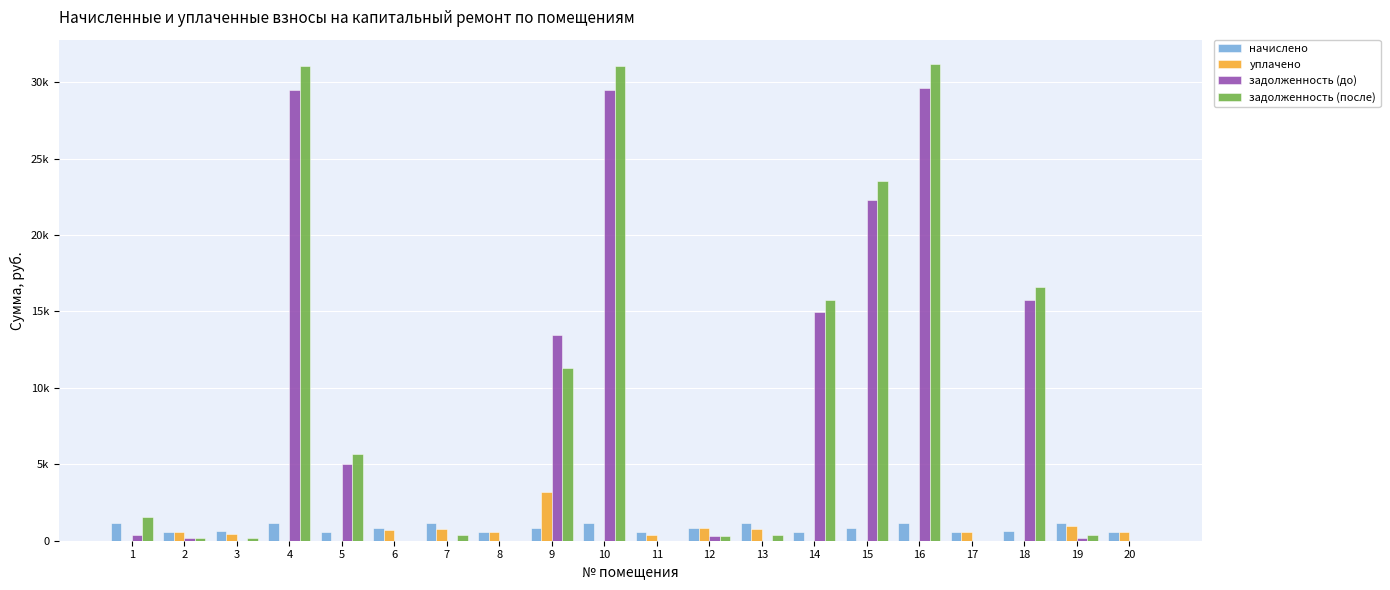

Which series has the largest range (max minus min)?

задолженность (после)